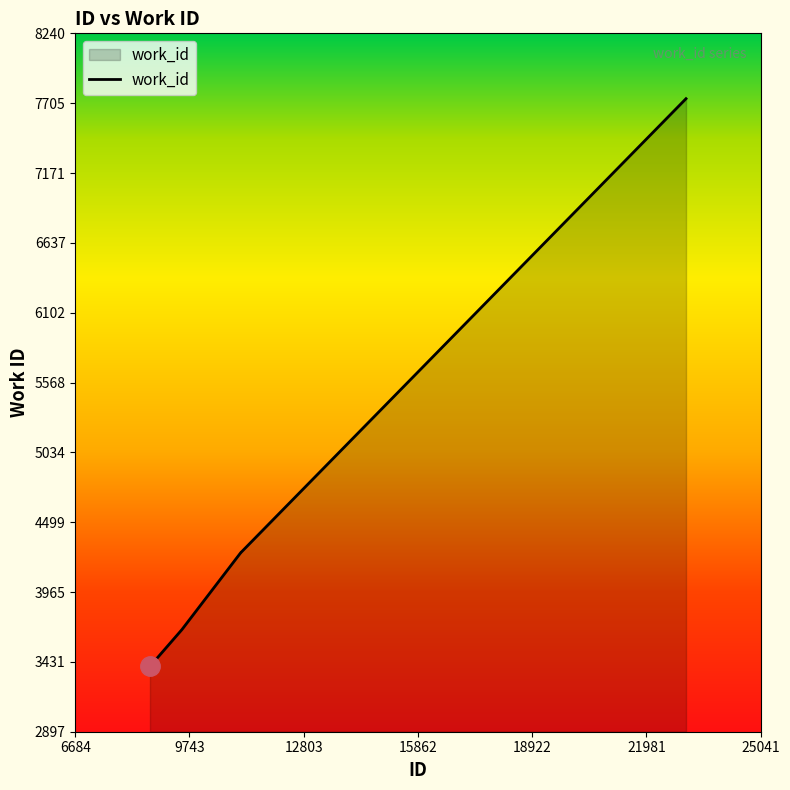

What is the difference between the maximum and minimum values?

4343